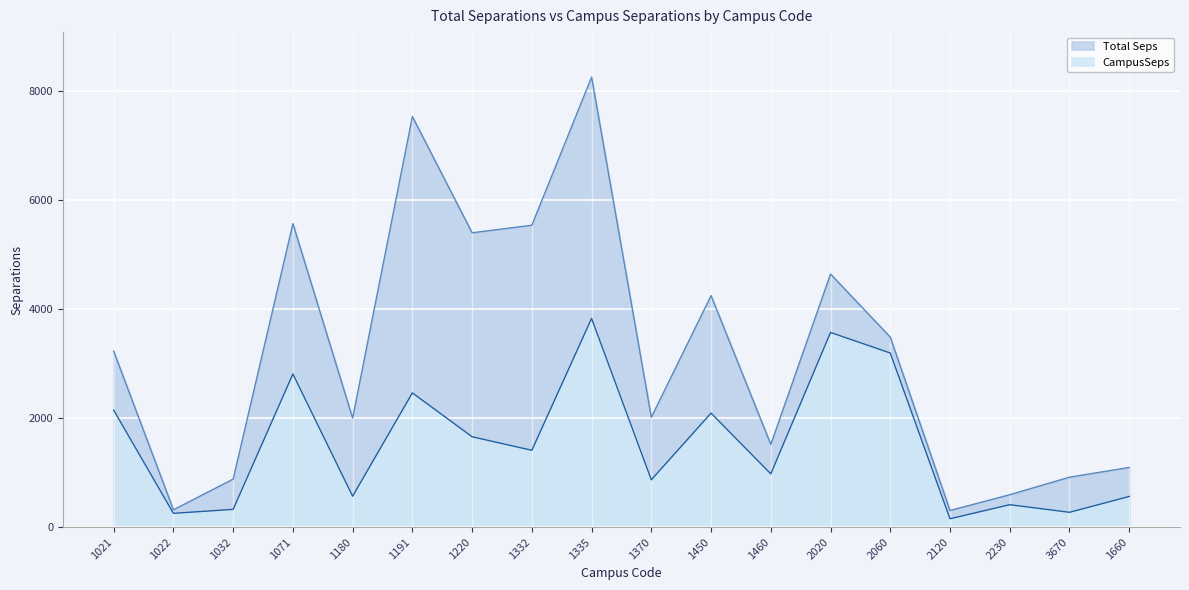

What is the maximum value shown in the chart?

8260.9